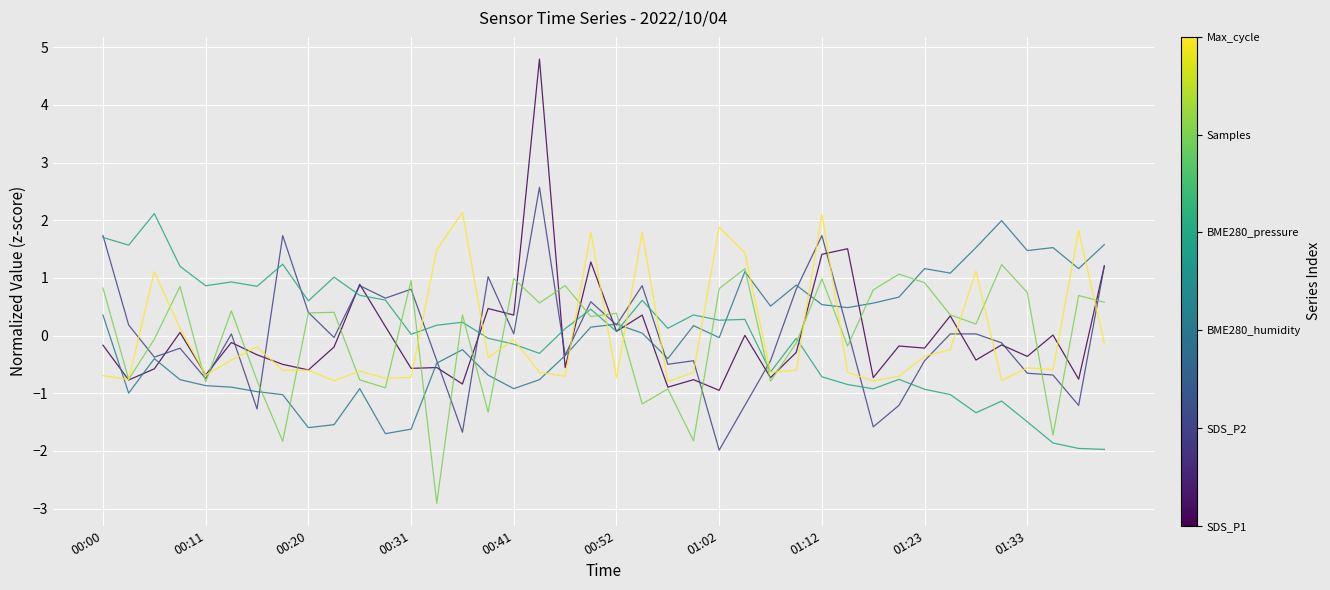

What is the smallest value displayed?

-2.9